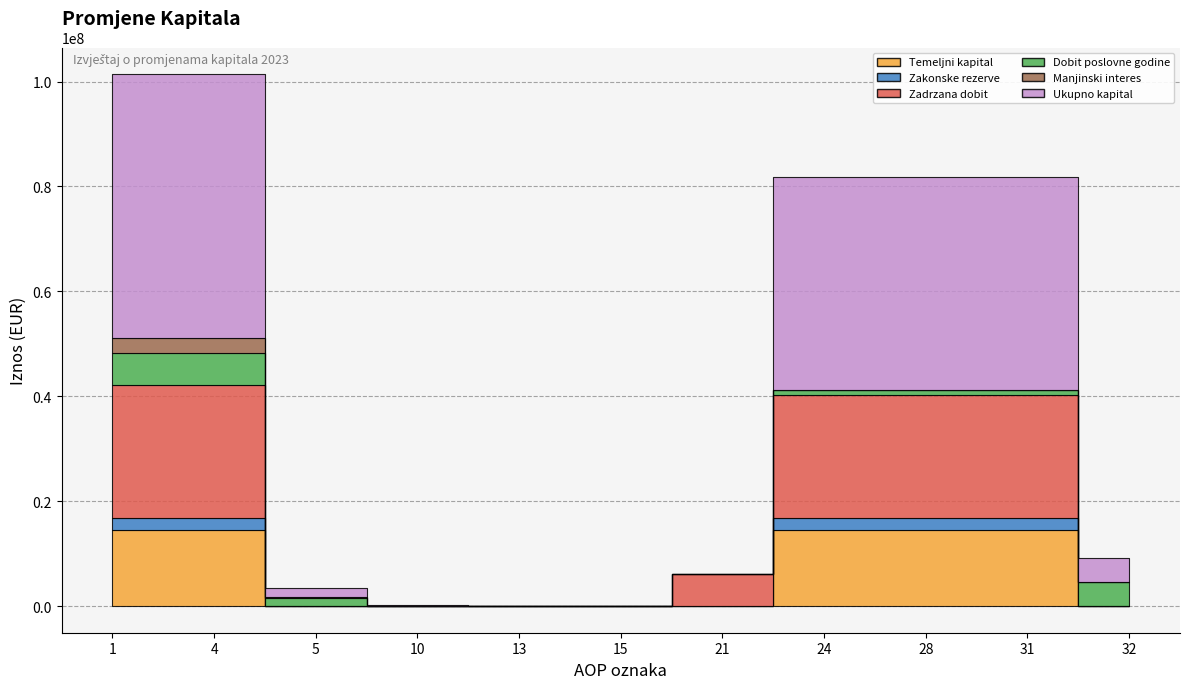

Which series has the largest range (max minus min)?

Ukupno kapital